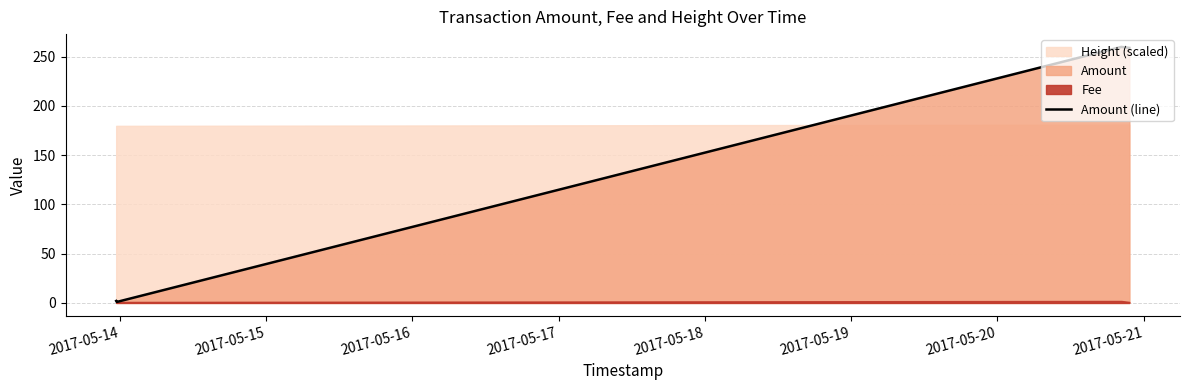

True or false: Amount (line) has more than 1 interior local peaks.

False